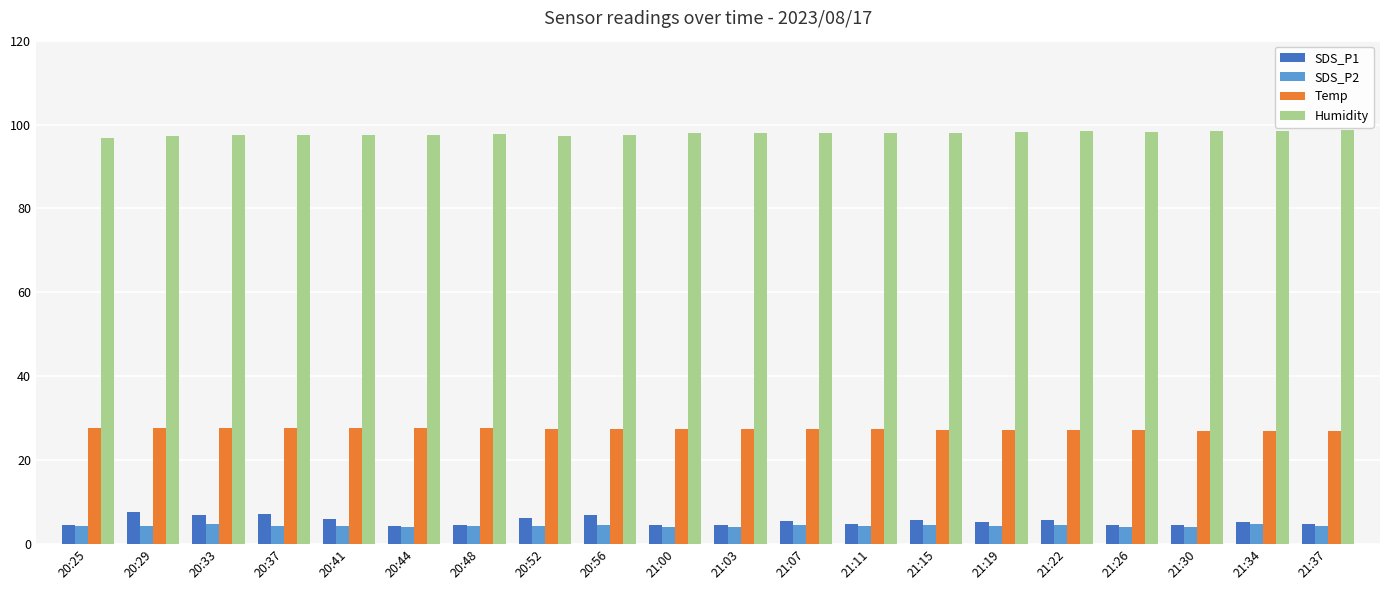

The Temp series shows 27.5 at 20:48. True or false?

True